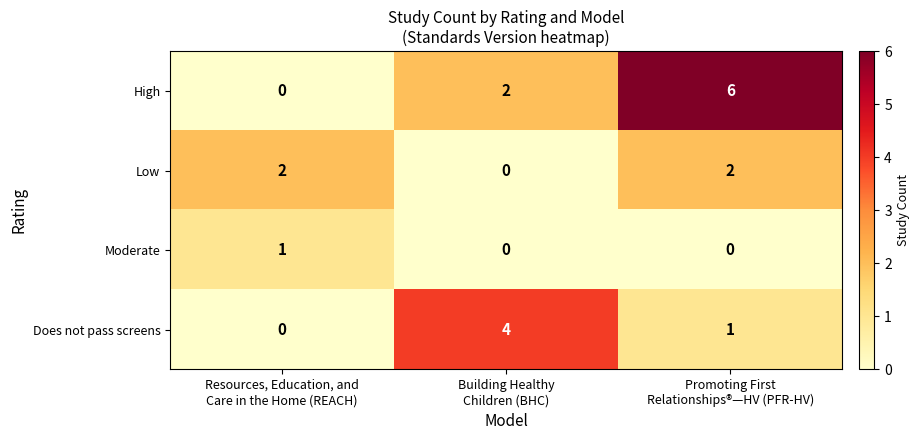

What is the average value of the High series?

3